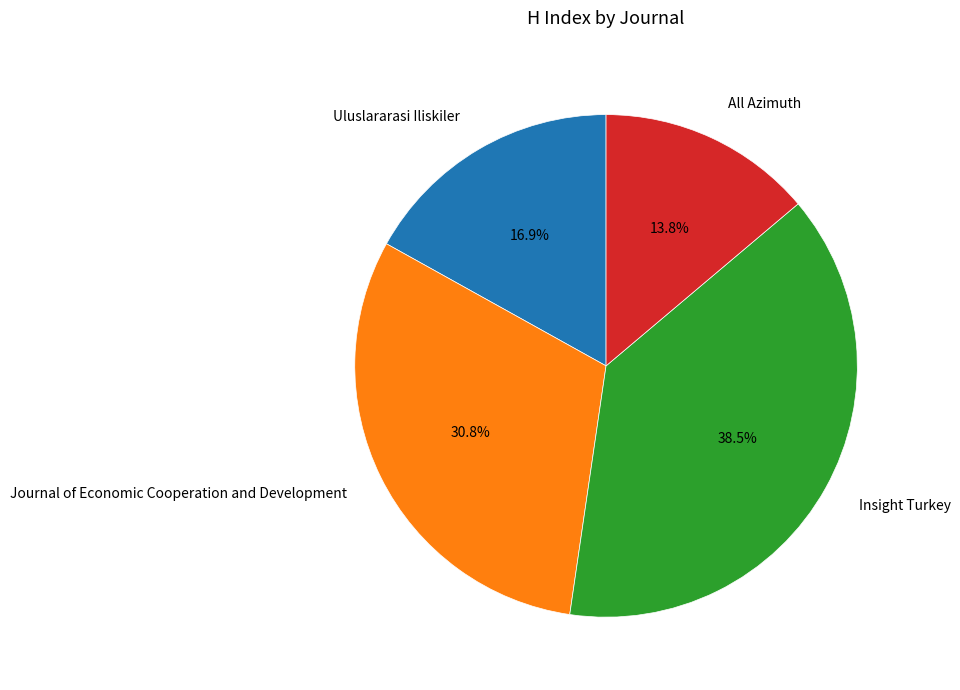

Rank the categories by value from lowest to highest.

All Azimuth, Uluslararasi Iliskiler, Journal of Economic Cooperation and Development, Insight Turkey